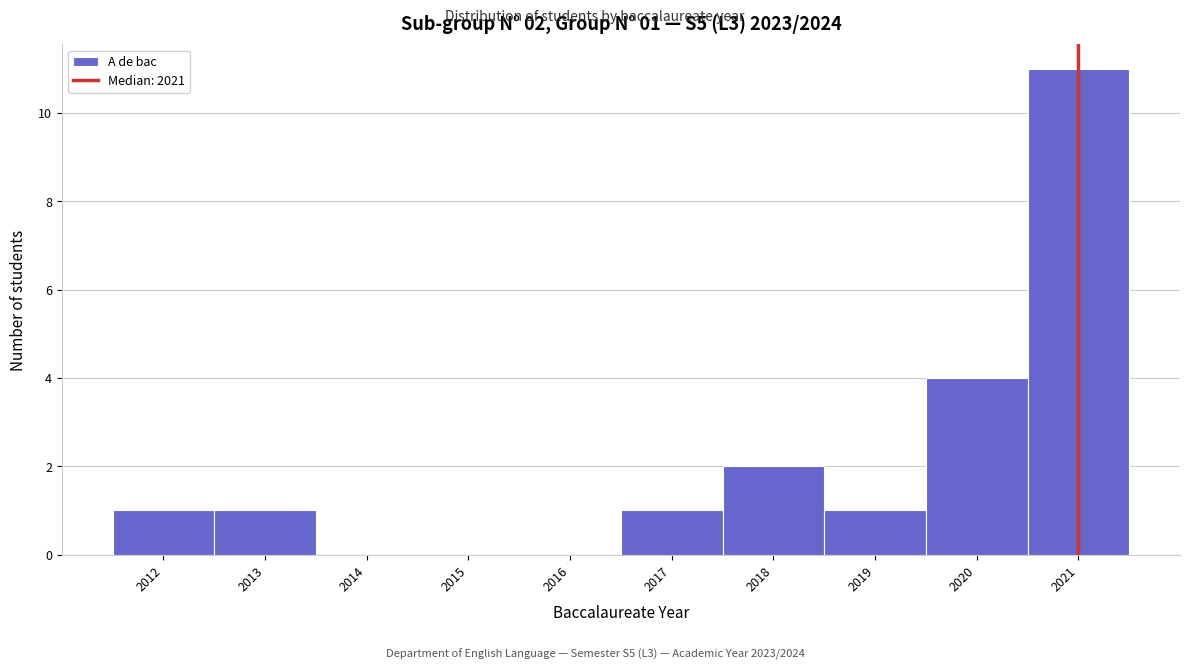

Over which range of the x-axis is the bar tallest?

2020.5 to 2021.5